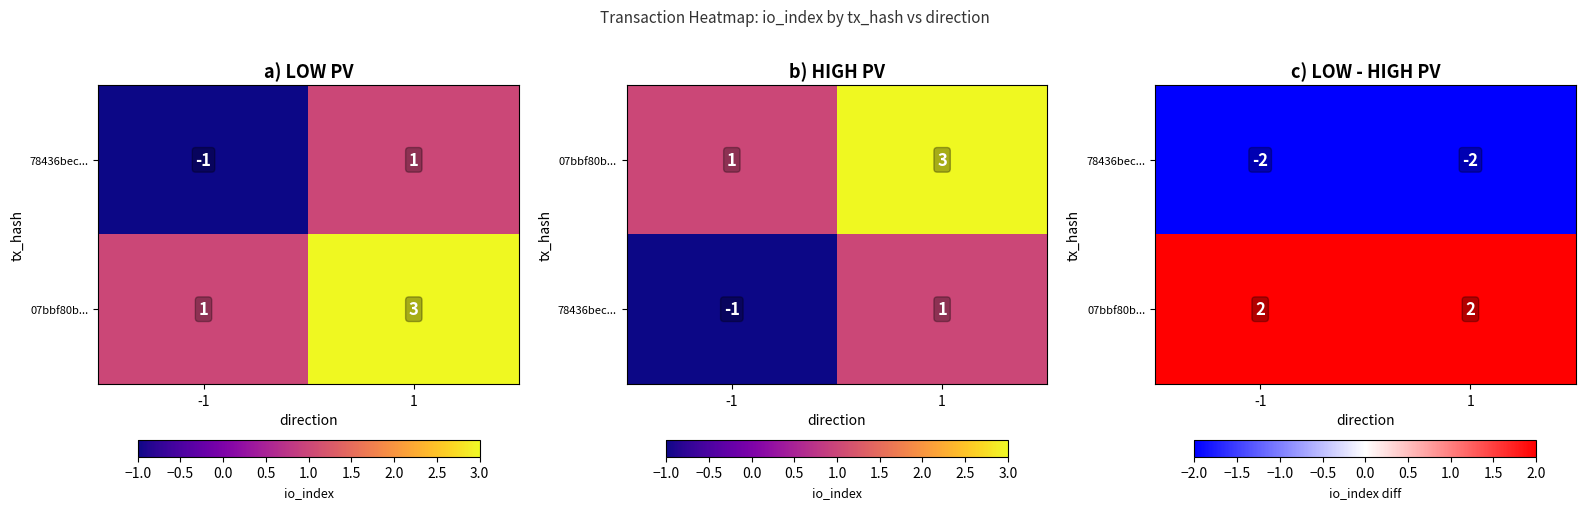

List the series in order of their peak value, lowest first.

78436bec..., 07bbf80b...